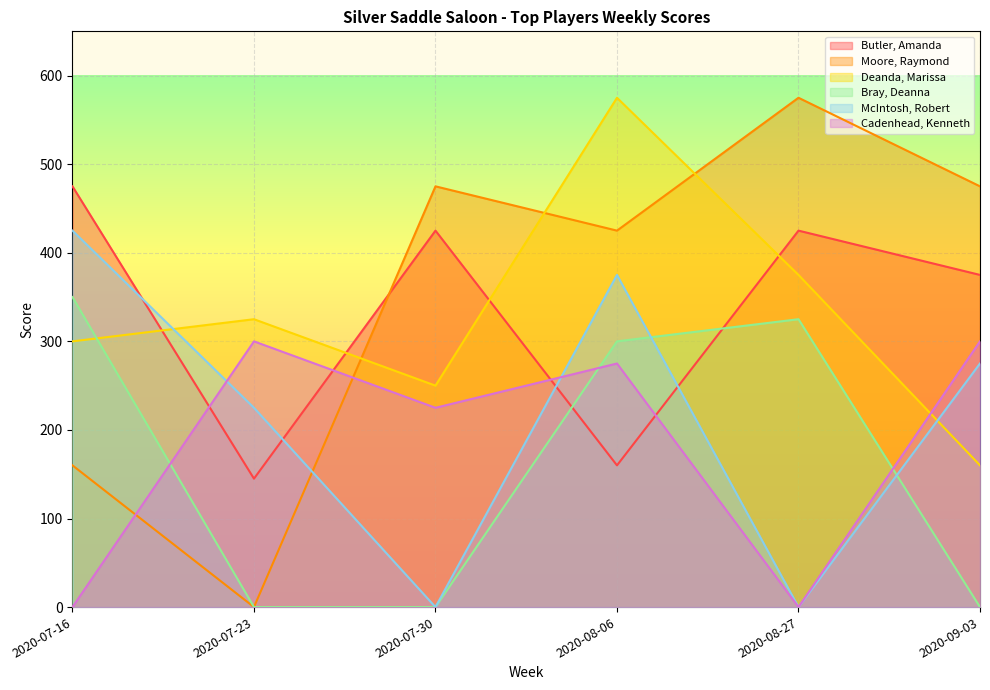

The Moore, Raymond series shows 623 at 2020-08-06. True or false?

False